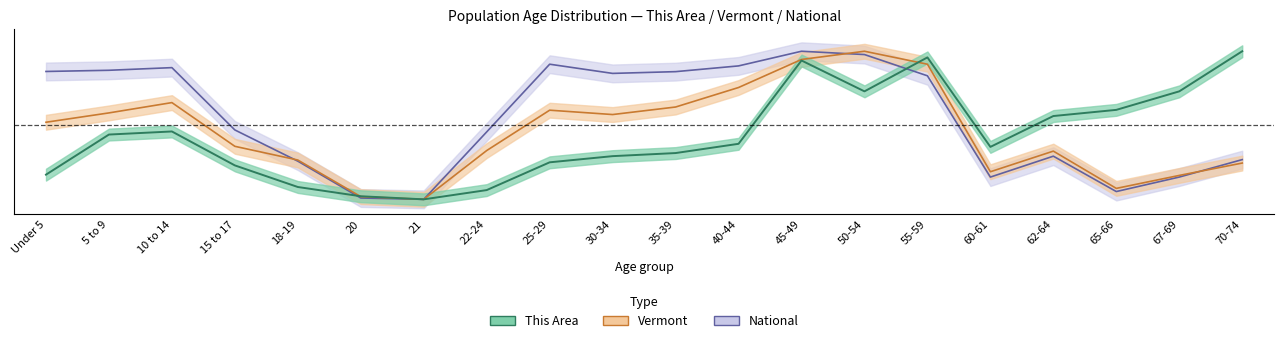

True or false: This Area has more than 0 points higher than both neighbors.

True